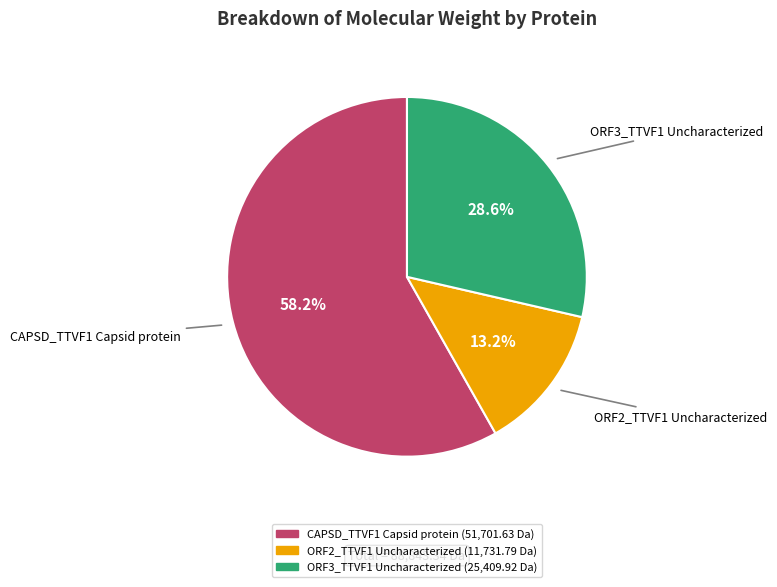

Approximately how many times larger is the value at CAPSD_TTVF1 Capsid protein compared to ORF3_TTVF1 Uncharacterized?

2.0